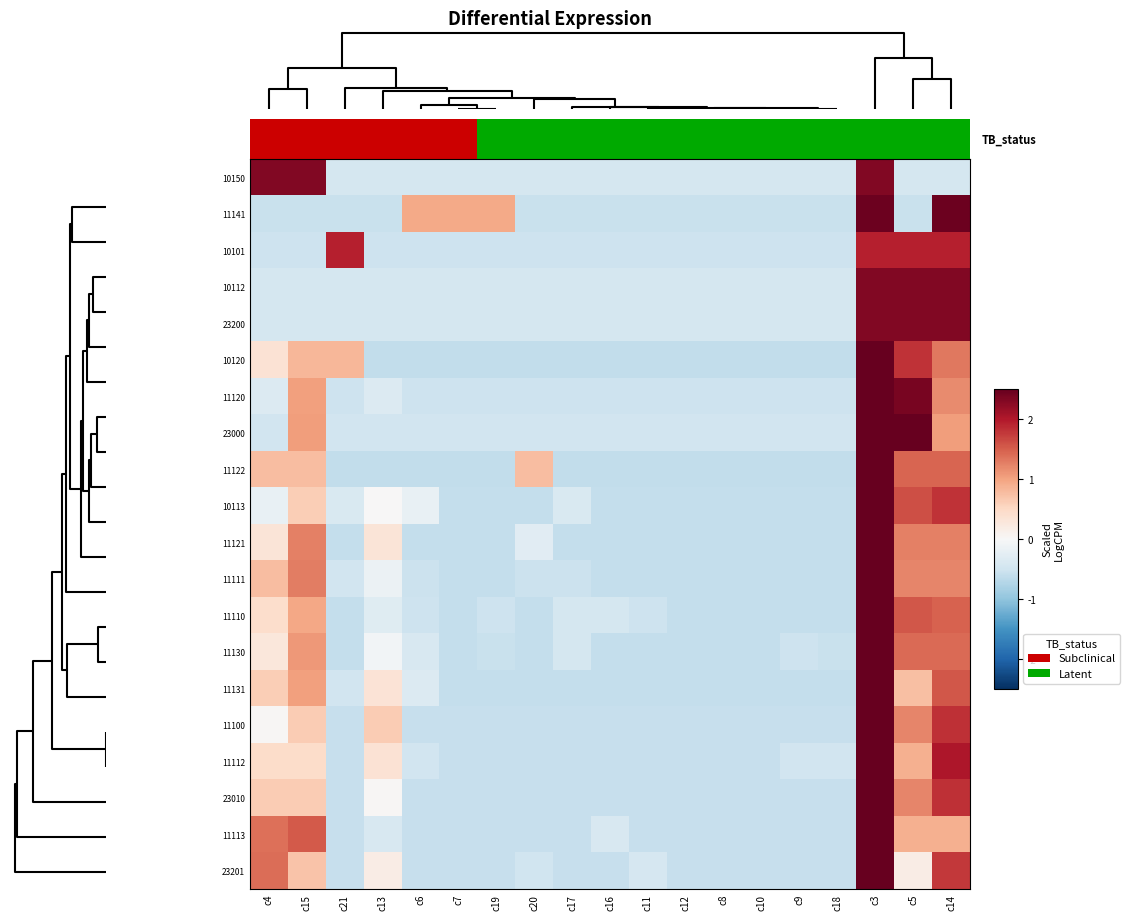

Count the number of categories in the chart.

19